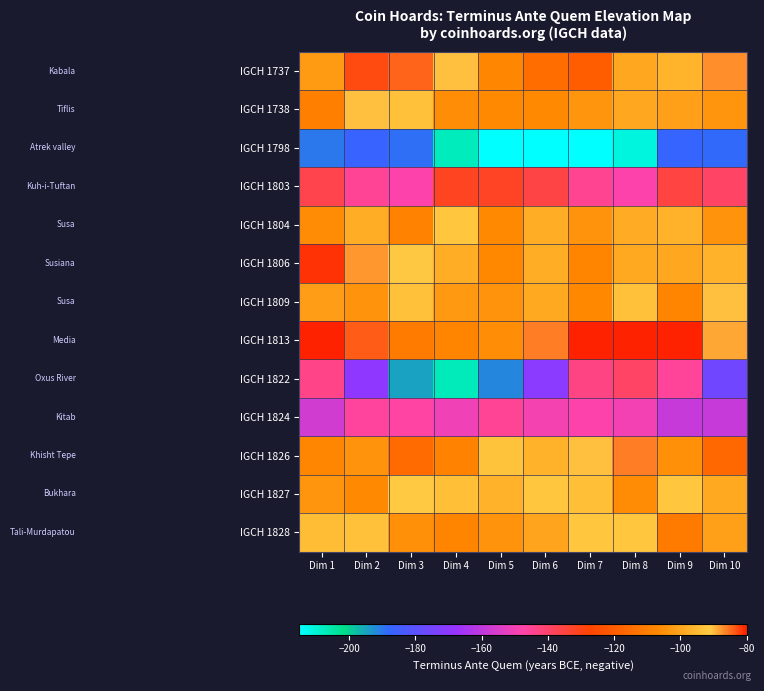

Which series has the largest total across all categories?

IGCH 1813